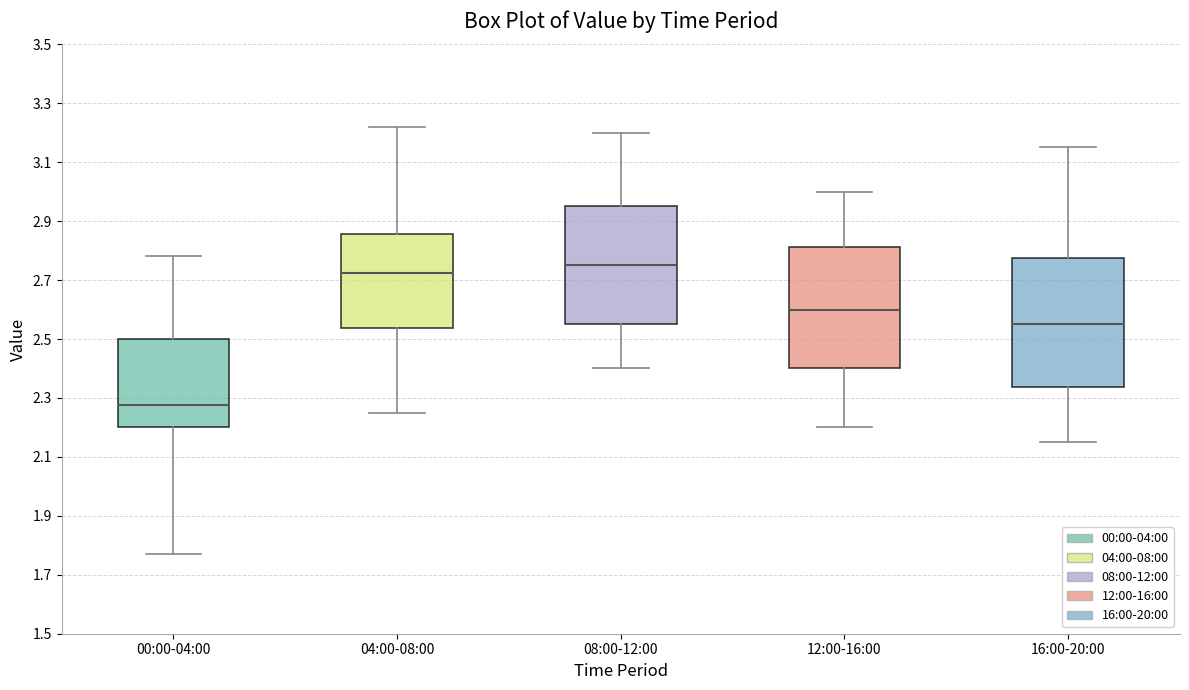

Where does the lower whisker of the box for 12:00-16:00 end on the y-axis? The values are not printed on the chart, so give them approximately, as read against the axis.

2.20